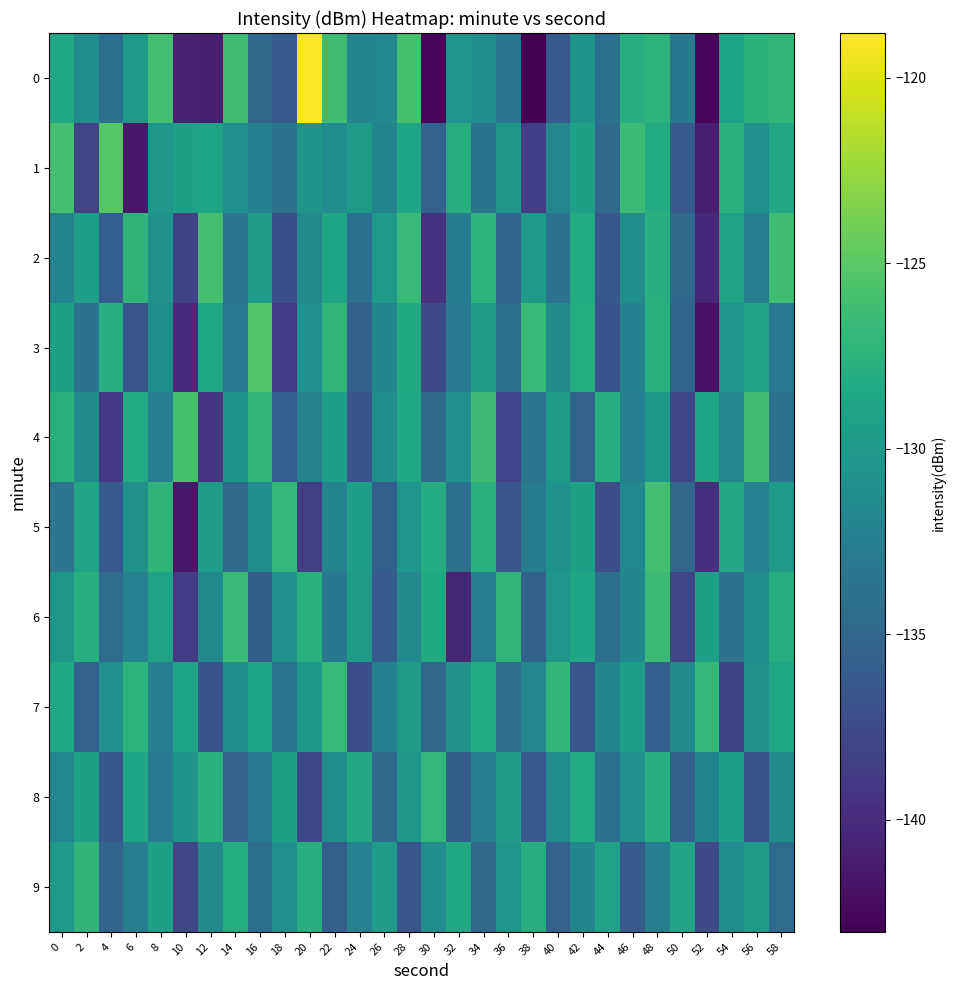

Reading left to right, what are all the values shown in this chart?

0: 0=-128.5	2=-131.3	4=-134.1	6=-129.9	8=-126.1	10=-140.8	12=-141.0	14=-126.3	16=-134.7	18=-136.0	20=-118.8	22=-126.3	24=-131.9	26=-131.7	28=-125.8	30=-142.7	32=-130.4	34=-131.0	36=-133.3	38=-143.0	40=-136.2	42=-130.5	44=-134.1	46=-127.8	48=-127.4	50=-133.2	52=-142.6	54=-128.9	56=-127.5	58=-127.0
1: 0=-126.0	2=-138.0	4=-125.2	6=-141.3	8=-130.2	10=-129.3	12=-129.0	14=-130.9	16=-132.4	18=-133.7	20=-130.5	22=-131.2	24=-129.8	26=-132.1	28=-128.7	30=-135.4	32=-127.9	34=-133.6	36=-130.2	38=-138.5	40=-131.8	42=-129.3	44=-134.7	46=-126.5	48=-128.1	50=-136.2	52=-141.0	54=-127.6	56=-130.9	58=-128.4
2: 0=-132.1	2=-129.5	4=-135.8	6=-127.3	8=-130.6	10=-138.2	12=-125.9	14=-133.4	16=-129.7	18=-137.1	20=-131.5	22=-128.8	24=-134.2	26=-130.0	28=-126.7	30=-139.5	32=-132.8	34=-127.4	36=-135.1	38=-129.9	40=-133.7	42=-128.2	44=-136.4	46=-131.0	48=-127.8	50=-134.9	52=-140.2	54=-129.1	56=-132.5	58=-126.3
3: 0=-129.3	2=-133.7	4=-127.8	6=-136.5	8=-131.2	10=-140.1	12=-128.6	14=-132.9	16=-125.4	18=-138.7	20=-130.8	22=-127.2	24=-135.6	26=-131.9	28=-128.3	30=-137.4	32=-133.0	34=-129.6	36=-134.3	38=-126.8	40=-131.6	42=-128.0	44=-136.9	46=-132.4	48=-127.5	50=-135.2	52=-141.8	54=-130.3	56=-128.9	58=-133.1
4: 0=-127.6	2=-131.4	4=-138.9	6=-128.2	8=-132.7	10=-125.8	12=-139.3	14=-130.5	16=-127.1	18=-135.8	20=-132.2	22=-129.4	24=-136.7	26=-131.1	28=-128.5	30=-134.6	32=-130.9	34=-126.4	36=-138.1	38=-133.5	40=-129.8	42=-135.3	44=-127.9	46=-132.6	48=-130.1	50=-137.8	52=-128.7	54=-131.8	56=-126.2	58=-134.0
5: 0=-133.4	2=-128.9	4=-136.2	6=-130.7	8=-127.3	10=-141.5	12=-129.6	14=-134.8	16=-131.2	18=-126.9	20=-138.4	22=-132.1	24=-129.5	26=-135.7	28=-130.3	30=-128.1	32=-133.9	34=-127.6	36=-136.5	38=-132.8	40=-130.6	42=-129.2	44=-137.3	46=-131.7	48=-126.1	50=-135.0	52=-139.7	54=-128.4	56=-132.3	58=-130.0
6: 0=-130.2	2=-127.8	4=-134.5	6=-132.3	8=-129.1	10=-138.6	12=-131.4	14=-126.7	16=-135.9	18=-130.8	20=-127.5	22=-133.2	24=-129.7	26=-136.1	28=-131.6	30=-128.3	32=-140.4	34=-132.7	36=-127.2	38=-135.5	40=-130.4	42=-128.8	44=-134.1	46=-131.9	48=-126.5	50=-138.0	52=-129.3	54=-133.8	56=-131.1	58=-127.9
7: 0=-128.5	2=-135.3	4=-130.9	6=-127.4	8=-132.6	10=-129.0	12=-136.8	14=-131.3	16=-128.7	18=-133.5	20=-130.1	22=-126.8	24=-137.2	26=-132.4	28=-129.8	30=-135.0	32=-130.7	34=-128.2	36=-134.4	38=-131.8	40=-127.1	42=-136.6	44=-132.0	46=-129.4	48=-135.8	50=-131.5	52=-126.9	54=-138.3	56=-130.6	58=-128.6
8: 0=-131.7	2=-129.2	4=-136.3	6=-128.8	8=-133.1	10=-130.5	12=-127.6	14=-135.4	16=-132.9	18=-129.3	20=-137.6	22=-131.0	24=-128.4	26=-134.7	28=-130.2	30=-127.0	32=-135.9	34=-132.5	36=-129.6	38=-136.2	40=-131.3	42=-128.1	44=-134.0	46=-130.8	48=-127.7	50=-135.6	52=-132.1	54=-129.5	56=-136.8	58=-131.4
9: 0=-130.0	2=-127.3	4=-135.1	6=-132.7	8=-129.2	10=-137.9	12=-131.6	14=-128.0	16=-134.3	18=-130.9	20=-127.8	22=-135.7	24=-132.3	26=-129.7	28=-136.5	30=-131.1	32=-128.5	34=-134.8	36=-130.4	38=-127.9	40=-135.3	42=-131.9	44=-129.1	46=-136.0	48=-132.6	50=-128.9	52=-137.4	54=-131.2	56=-129.8	58=-134.5